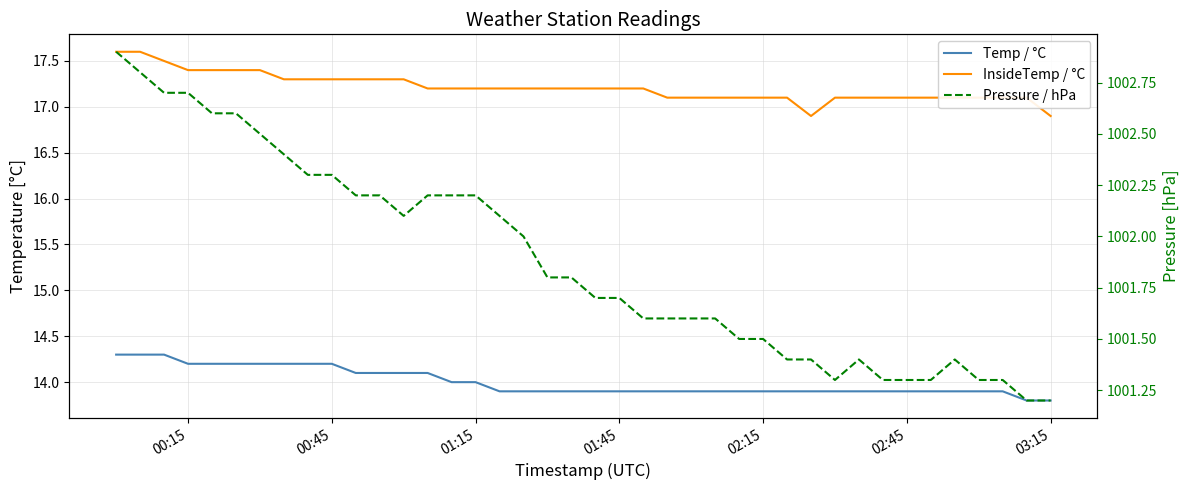

True or false: Pressure / hPa and Temp / °C cross at least once.

False